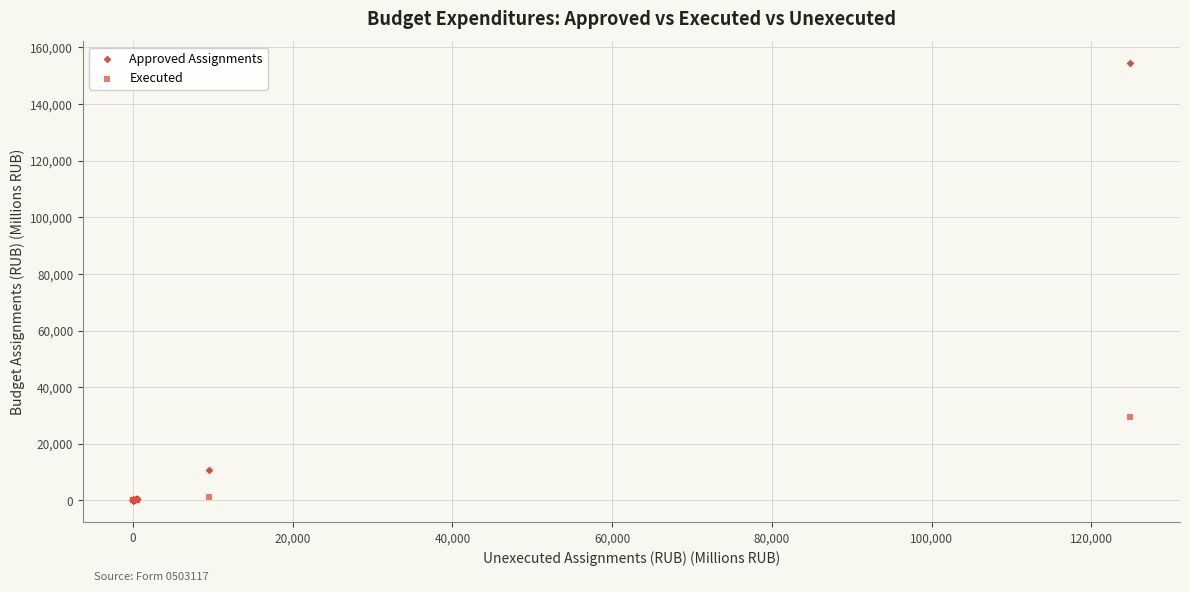

In the Approved Assignments series, what Y value is closest to 77214?

10858.6